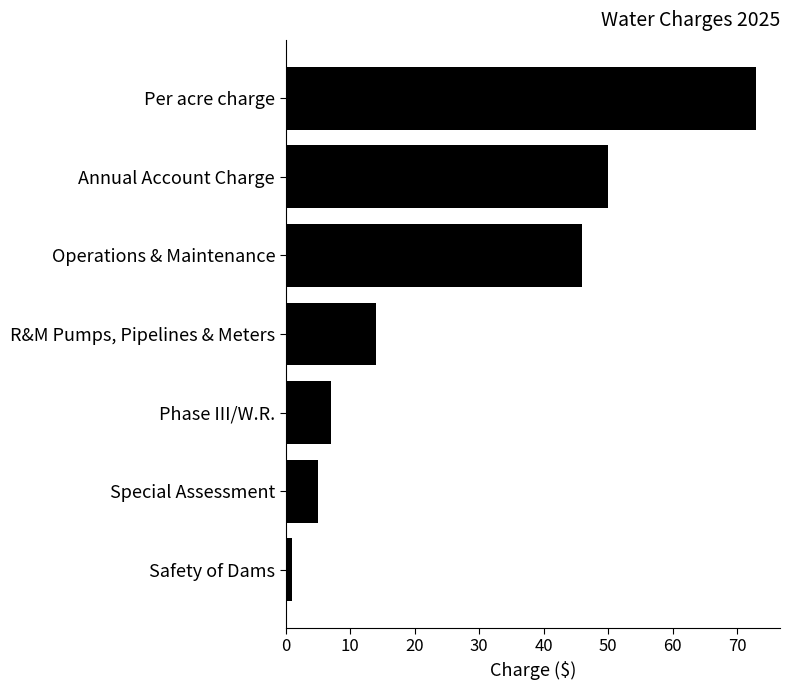

At which category does the chart reach its minimum across all series?

Safety of Dams